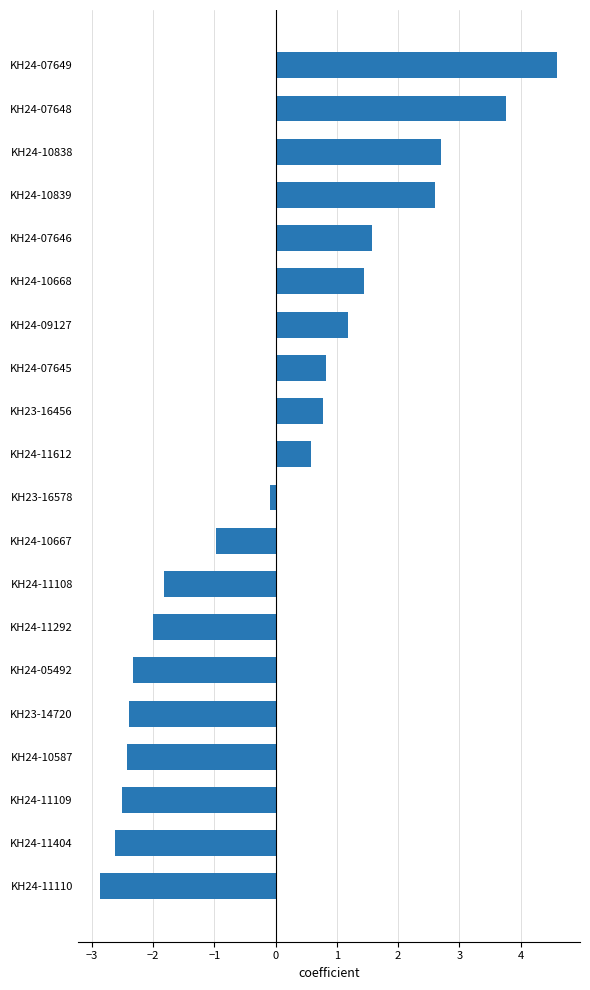

True or false: the data shows 0.9 at KH24-11612.

False